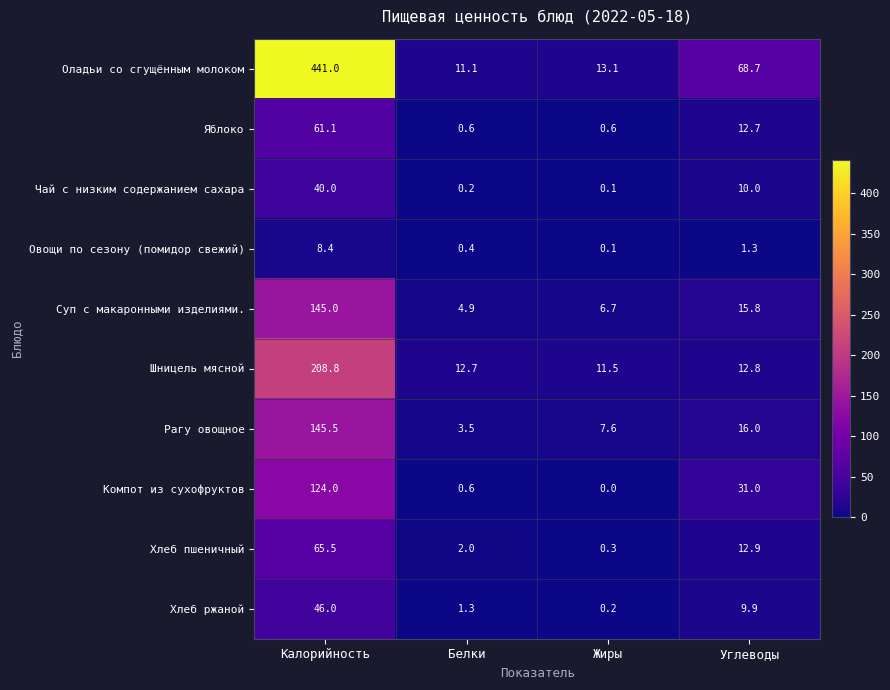

At Калорийность, list the series in order from smallest to largest.

Овощи по сезону (помидор свежий), Чай с низким содержанием сахара, Хлеб ржаной, Яблоко, Хлеб пшеничный, Компот из сухофруктов, Суп с макаронными изделиями., Рагу овощное, Шницель мясной, Оладьи со сгущённым молоком